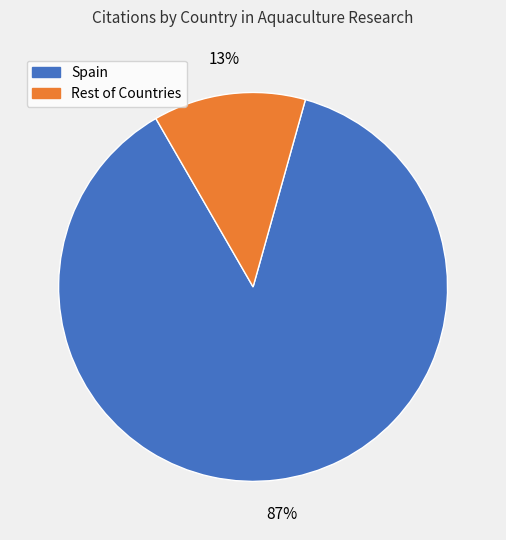

Count the number of slices in the pie.

2